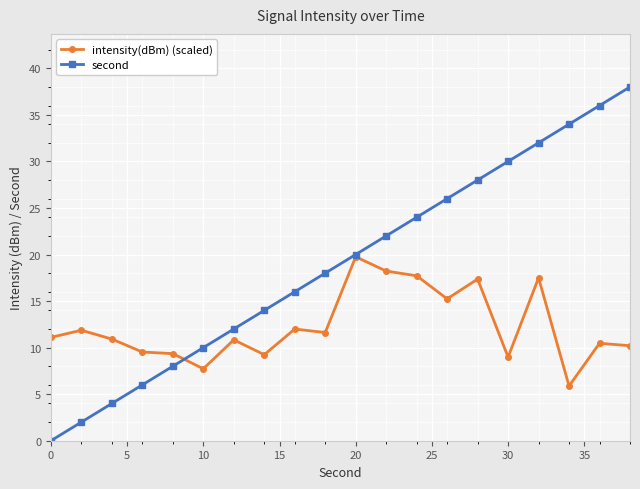

Which series has the largest range (max minus min)?

second